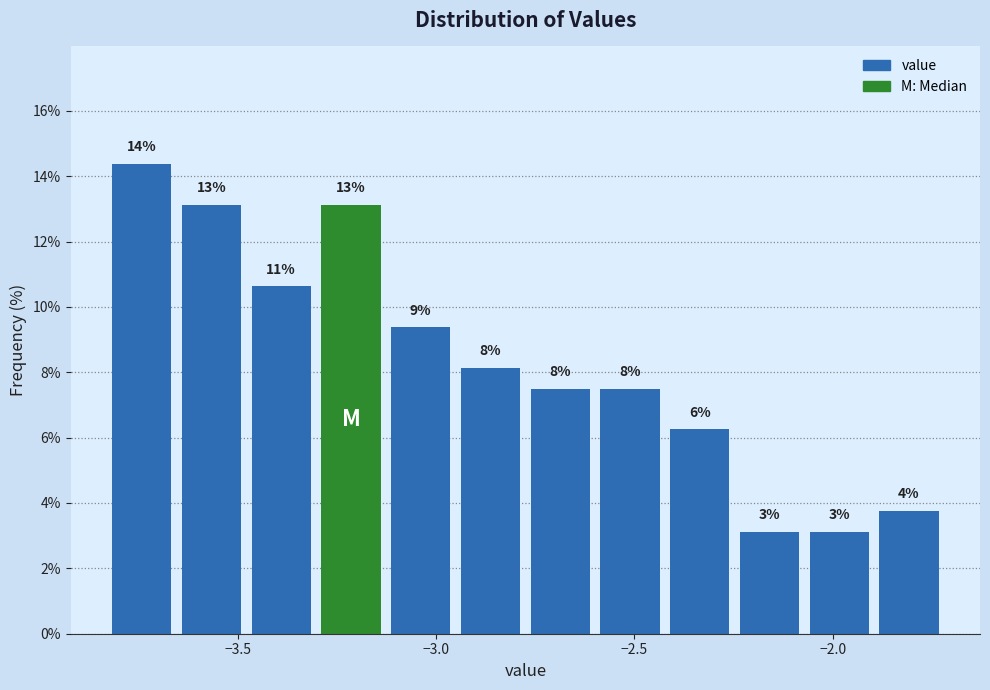

Around what value on the x-axis is the tallest bar? Give the approximate position of its centre, as read against the axis.

-3.75